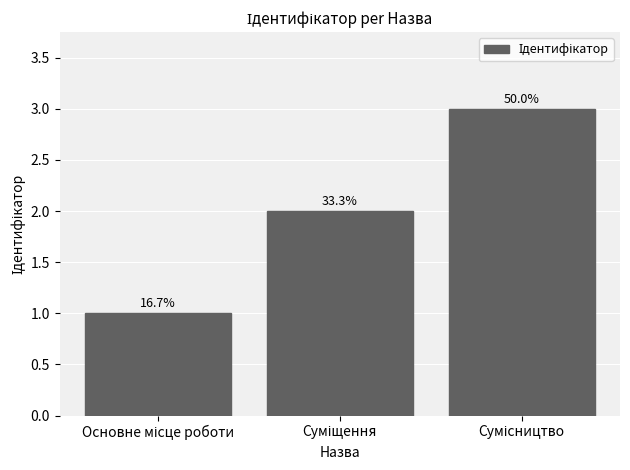

What is the label of the 2nd bar from the right?

Суміщення